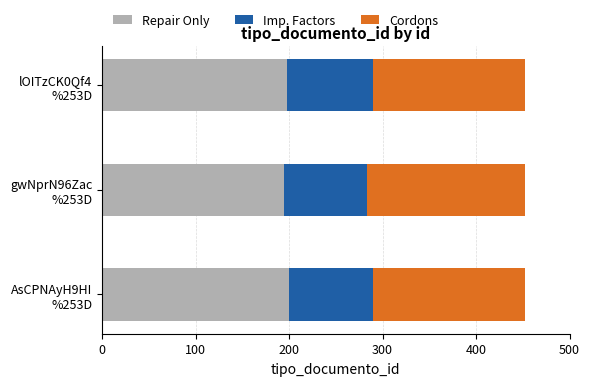

What is the lowest value of the Repair Only series?

195